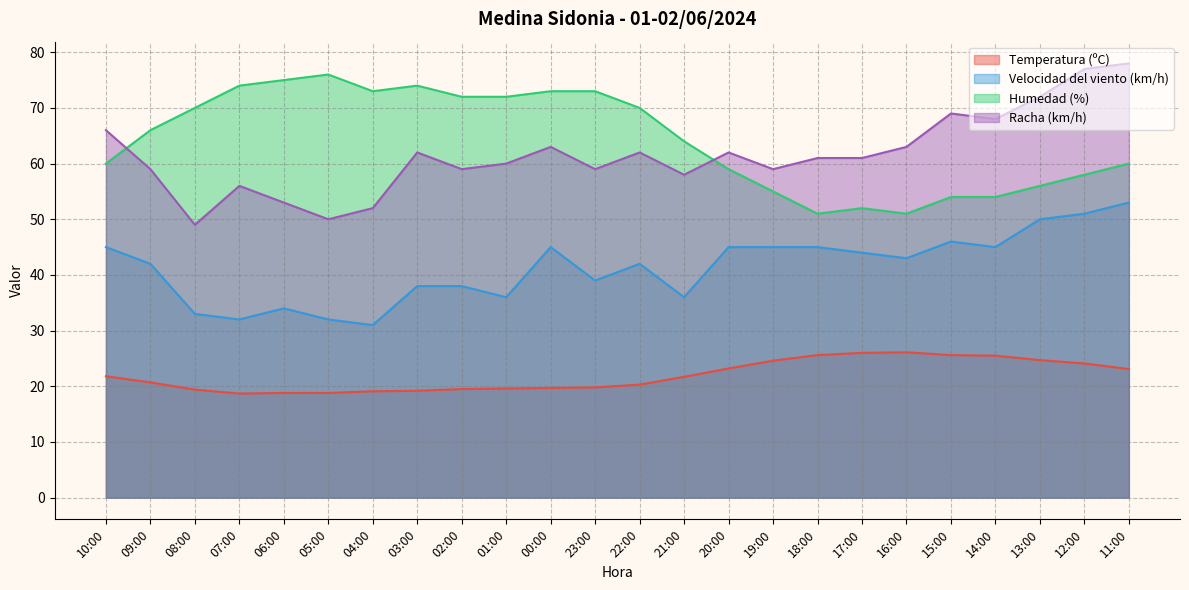

Where is the first local maximum for Racha (km/h)?

07:00